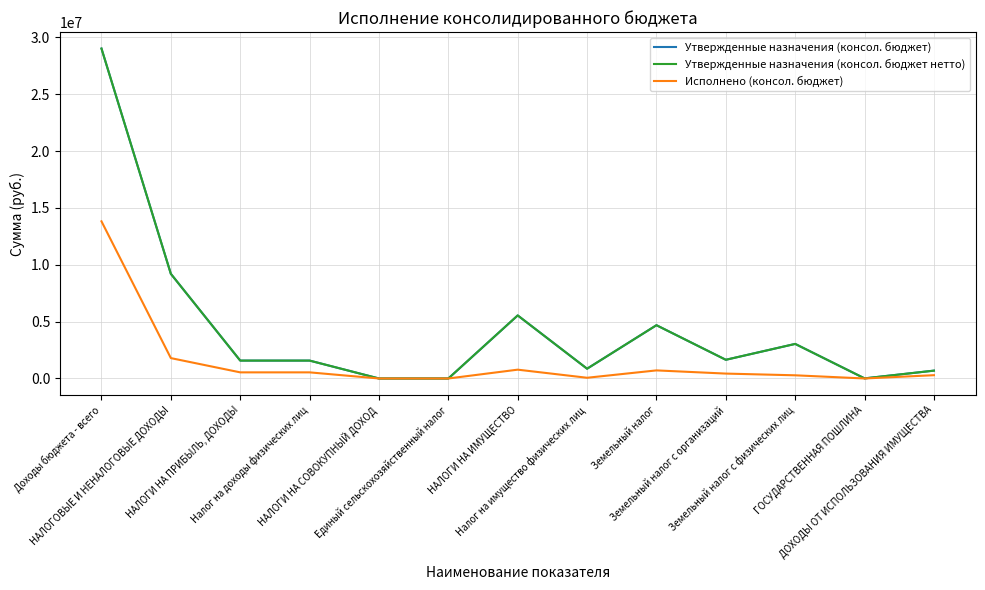

Between which two adjacent categories do Утвержденные назначения (консол. бюджет) and Исполнено (консол. бюджет) first intersect?

Налог на доходы физических лиц and НАЛОГИ НА СОВОКУПНЫЙ ДОХОД